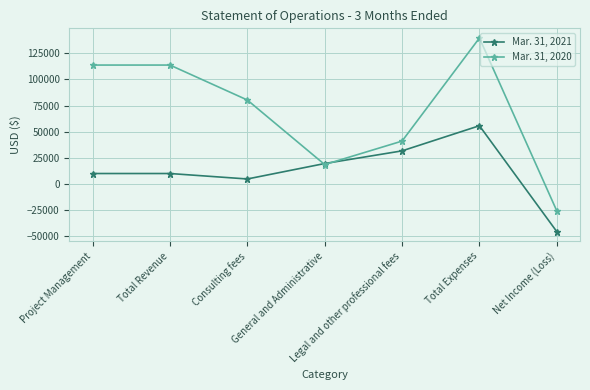

Reading left to right, list all the values displayed in this chart.

Mar. 31, 2021: Project Management=9875	Total Revenue=9875	Consulting fees=4645	General and Administrative=19437	Legal and other professional fees=31572	Total Expenses=55654	Net Income (Loss)=-45779
Mar. 31, 2020: Project Management=113770	Total Revenue=113770	Consulting fees=80288	General and Administrative=18444	Legal and other professional fees=40944	Total Expenses=139676	Net Income (Loss)=-25906